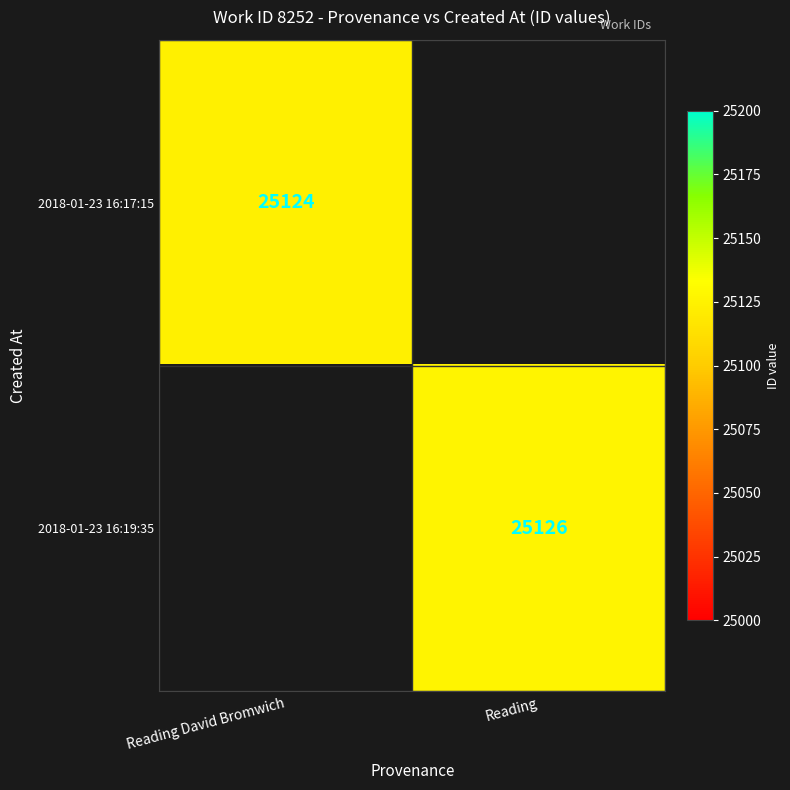

Is the value of 2018-01-23 16:17:15 at Reading David Bromwich greater than the value of 2018-01-23 16:19:35 at Reading?

No